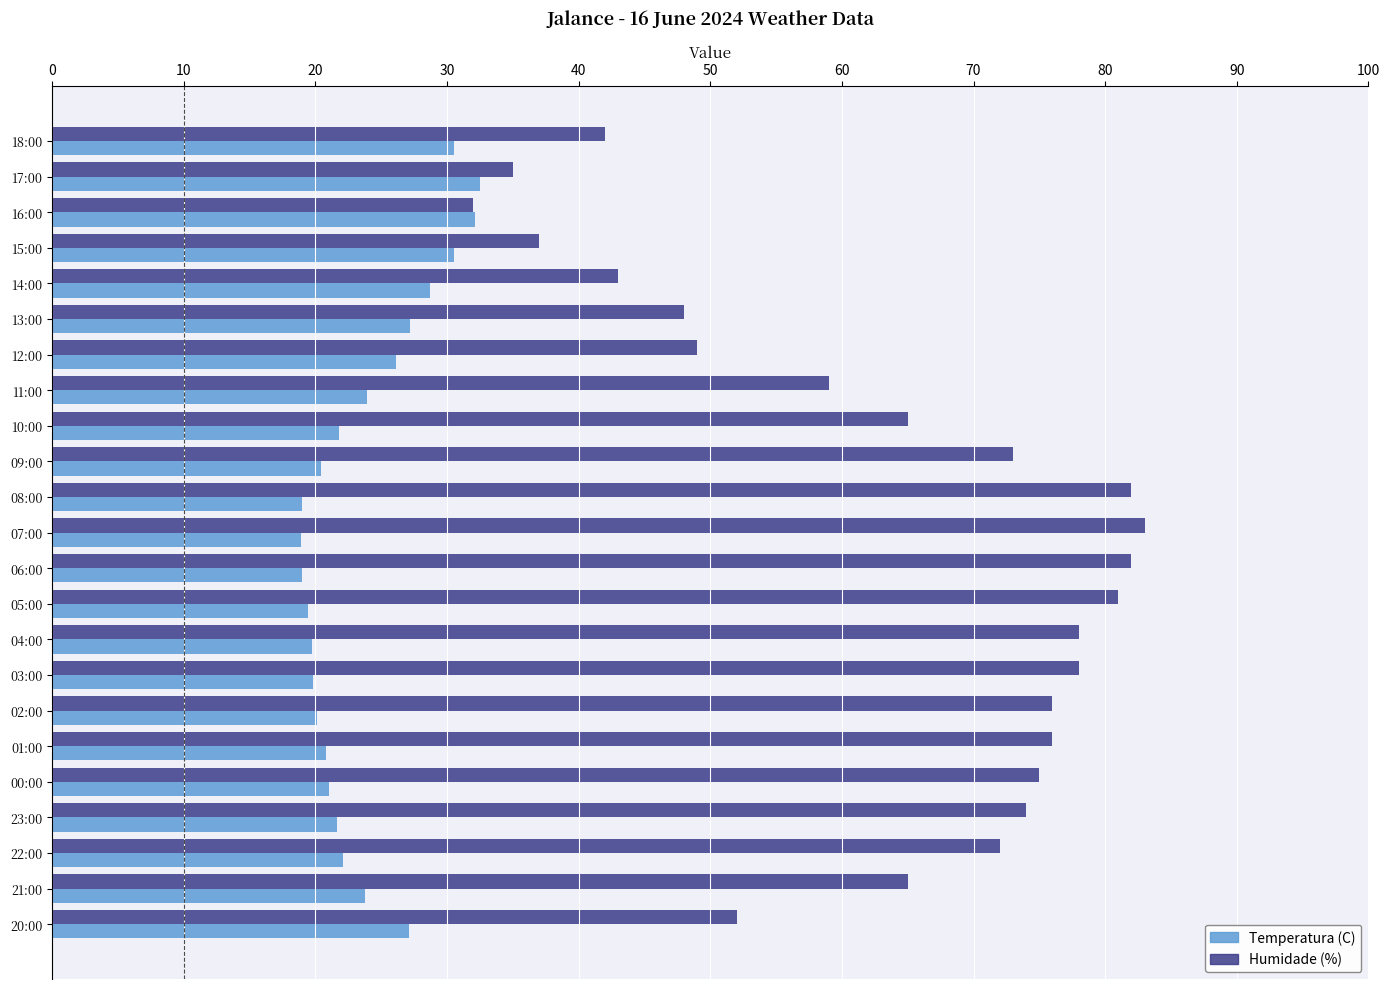

Which series has the largest total across all categories?

Humidade (%)